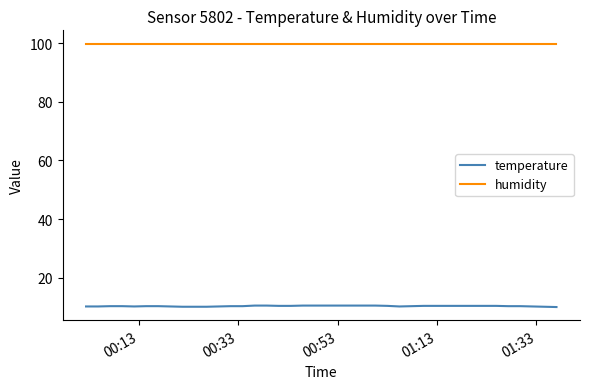

Does the chart display data point markers on the line(s)?

No